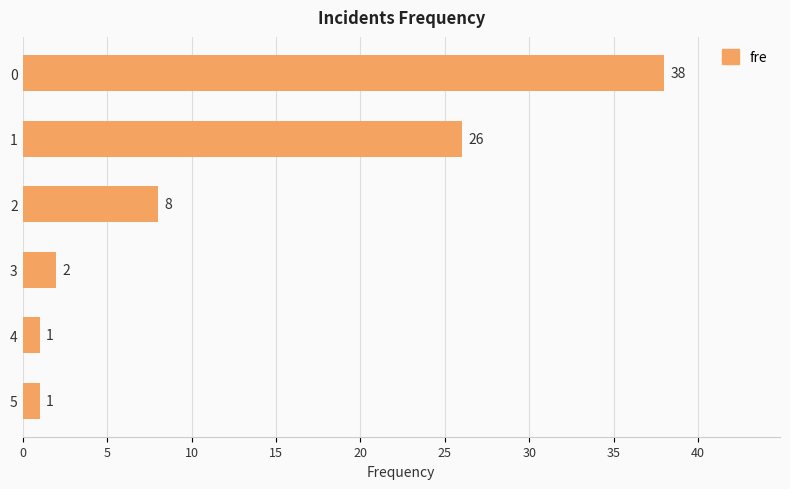

Reading top to bottom, transcribe all the data shown in this chart.

0=38	1=26	2=8	3=2	4=1	5=1